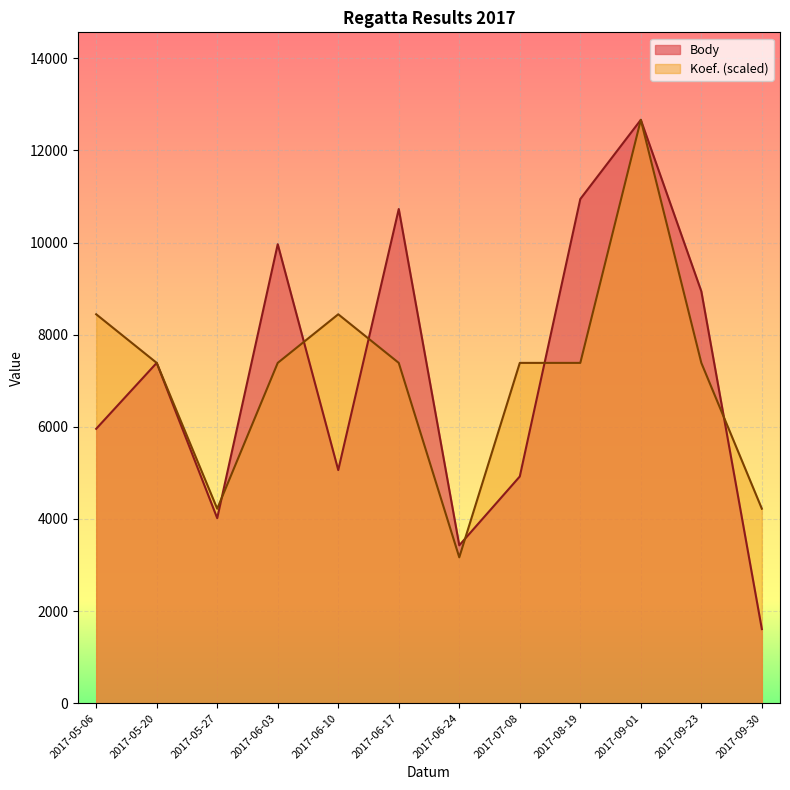

Reading left to right, transcribe all the data shown in this chart.

Body: 5956.0	7387.0	4016.0	9963.0	5060.0	10727.0	3427.0	4921.0	10944.0	12663.0	8940.0	1608.0
Koef.: 8442.0	7386.8	4221.0	7386.8	8442.0	7386.8	3165.8	7386.8	7386.8	12663.0	7386.8	4221.0